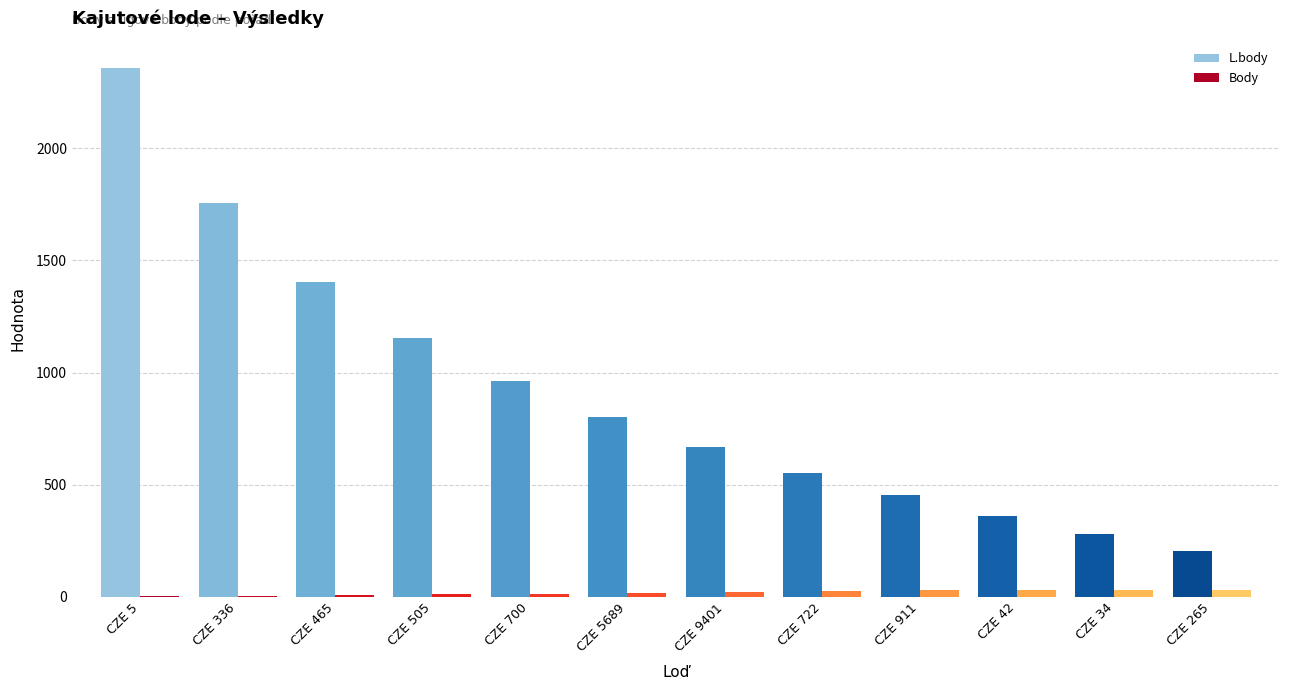

Between CZE 505 and CZE 42, which series saw the biggest shift?

L.body